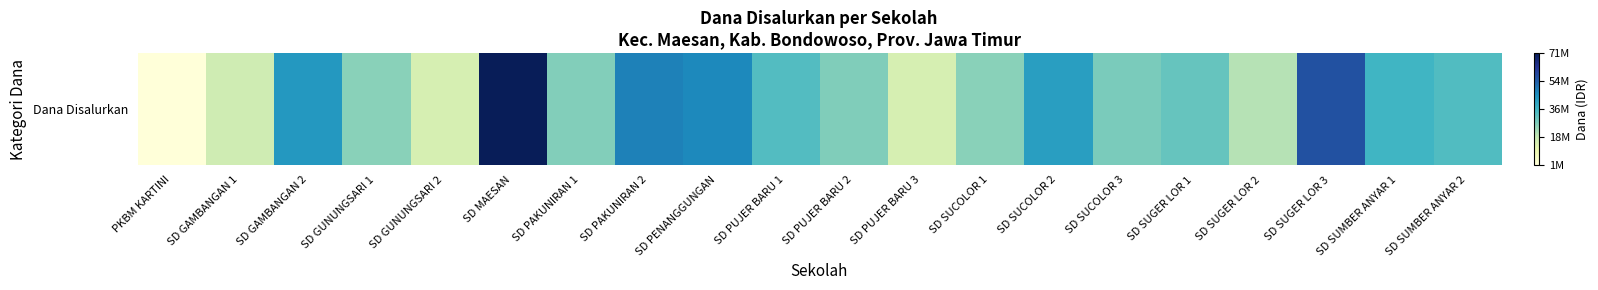

What is the maximum value shown in the chart?

71550000